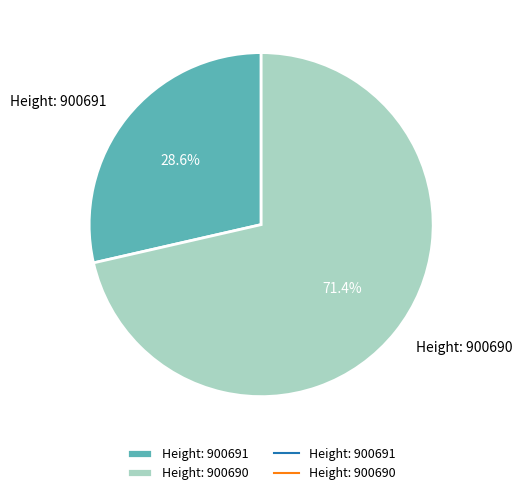

Rank the categories by value from highest to lowest.

Height: 900690, Height: 900691